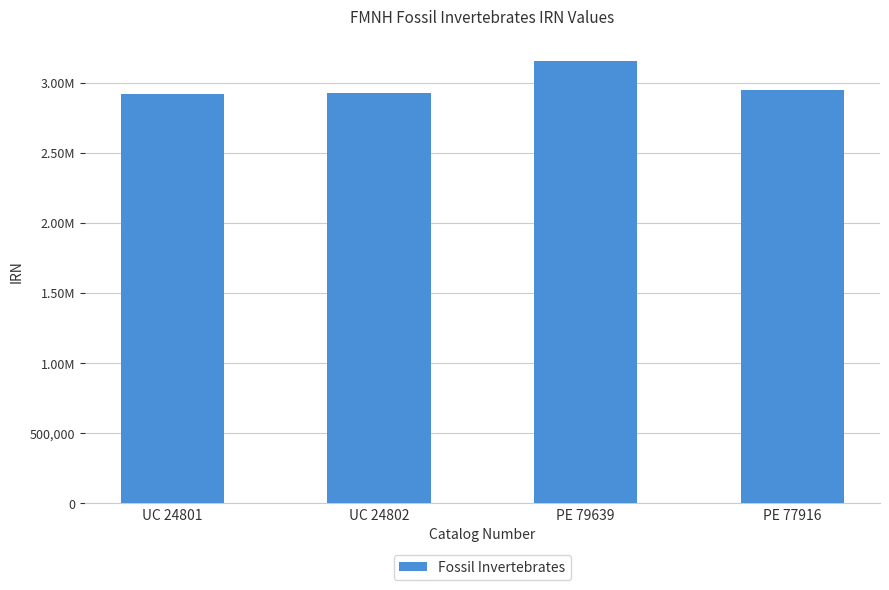

How many values are below 2946850?

2